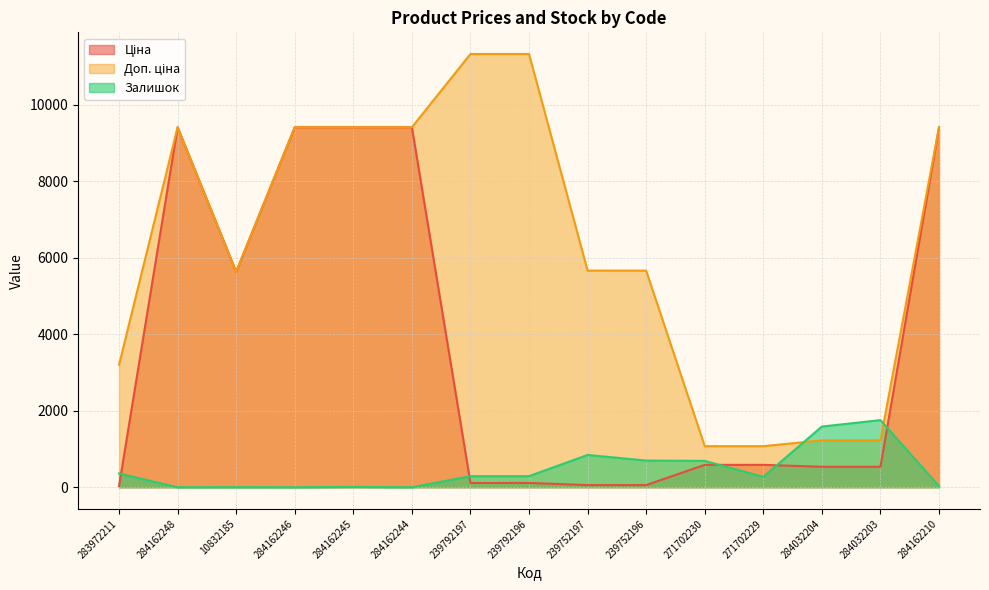

At how many categories does at least one series exceed 6653?

7